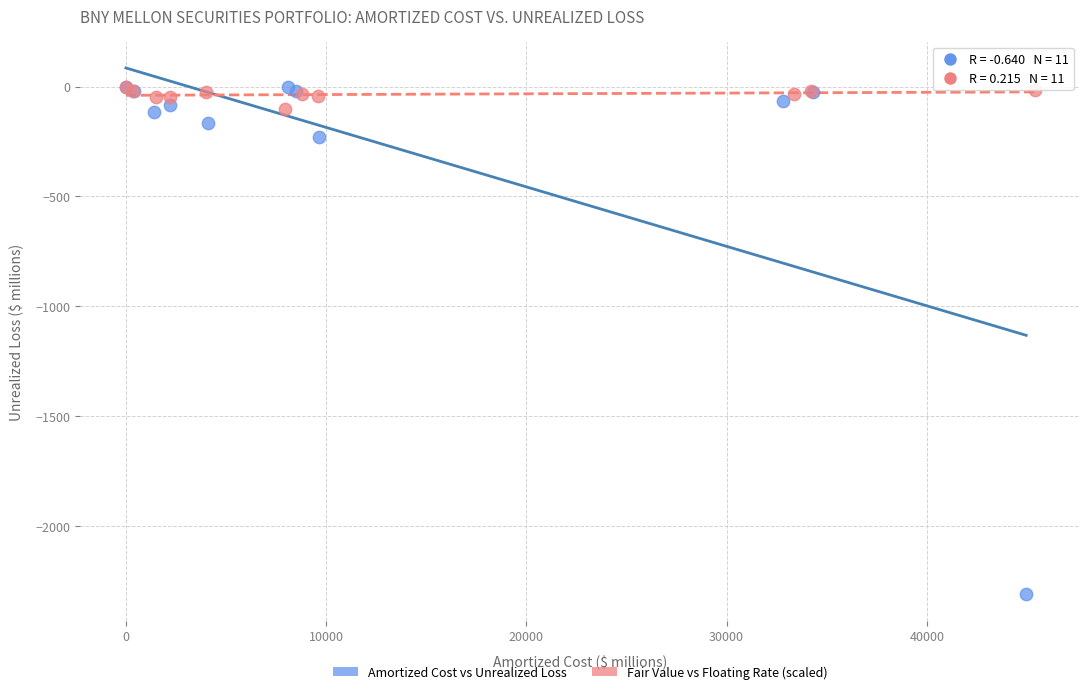

Which series has the widest spread of Y values?

Amortized Cost vs Unrealized Loss